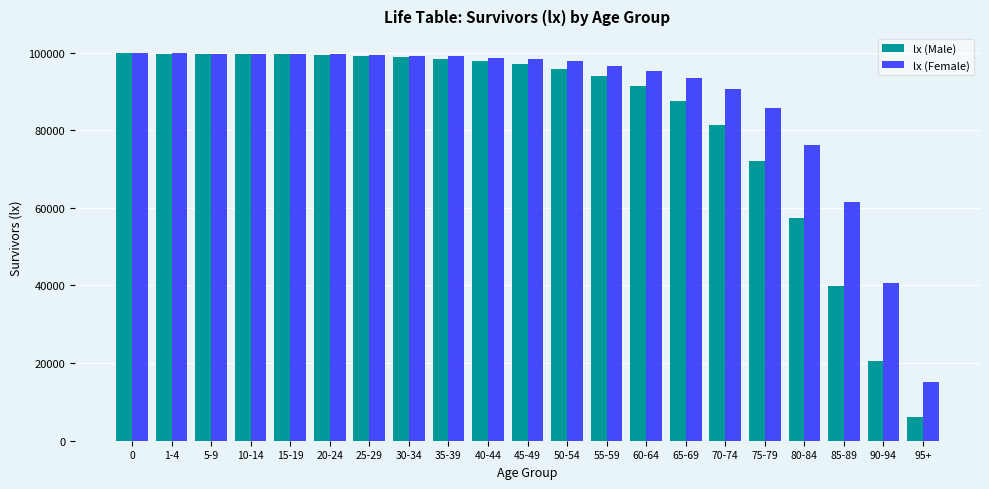

Between 70-74 and 80-84, which series saw the biggest shift?

lx (Male)